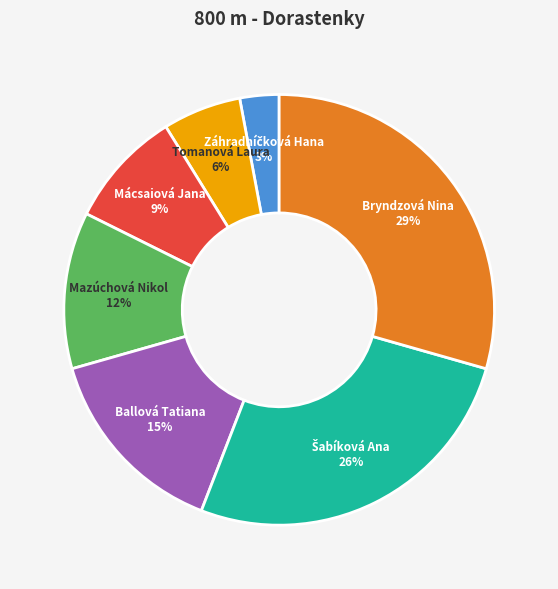

Combined, do Tomanová Laura and Ballová Tatiana account for over 50%?

No